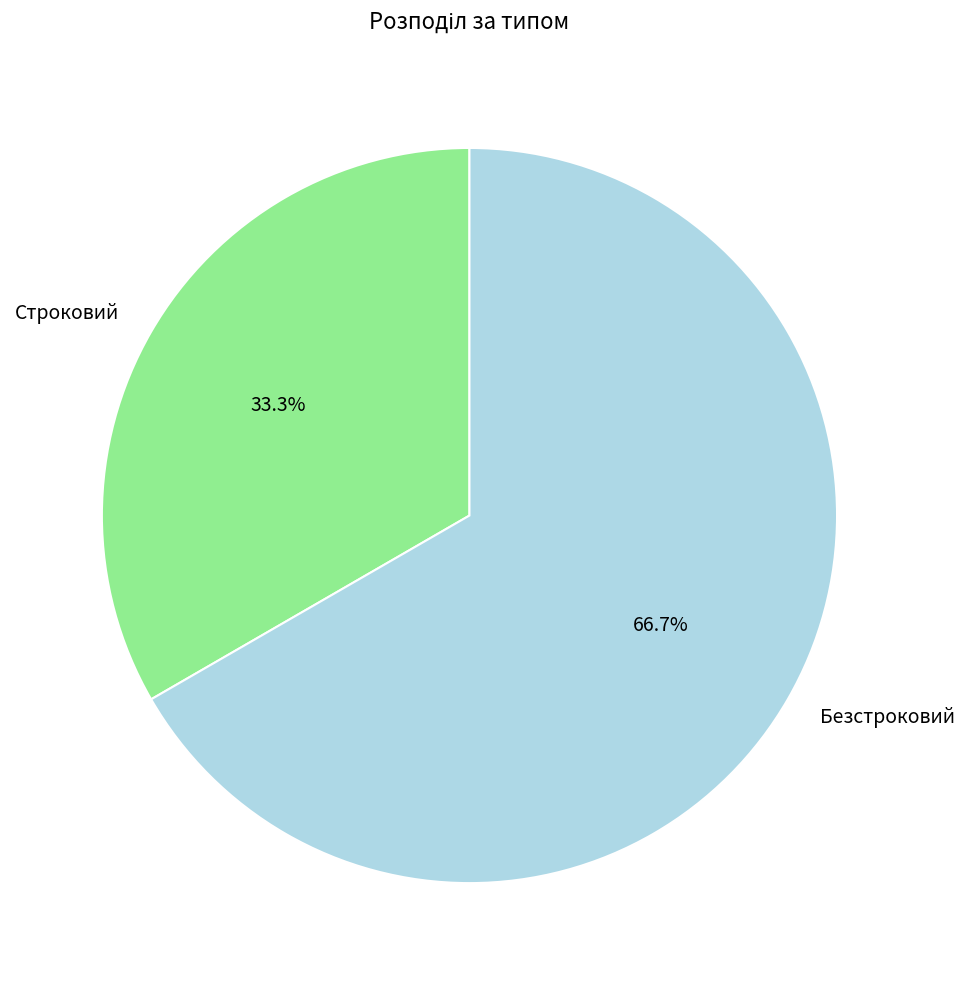

To the nearest percent, what is the average slice percentage?

50%